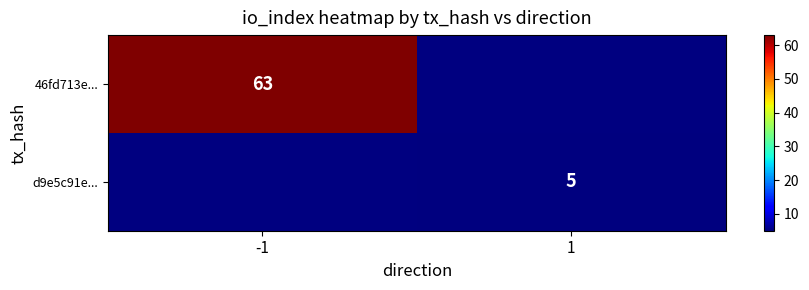

What is the minimum value shown in the chart?

5.0